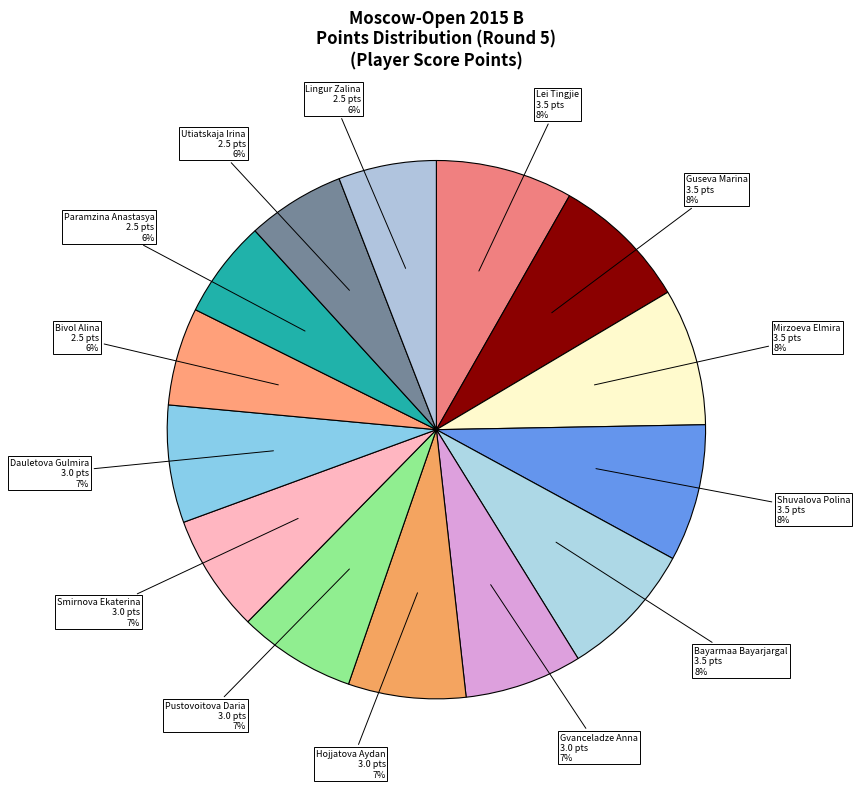

Is the sum of Gvanceladze Anna and Guseva Marina greater than half?

No